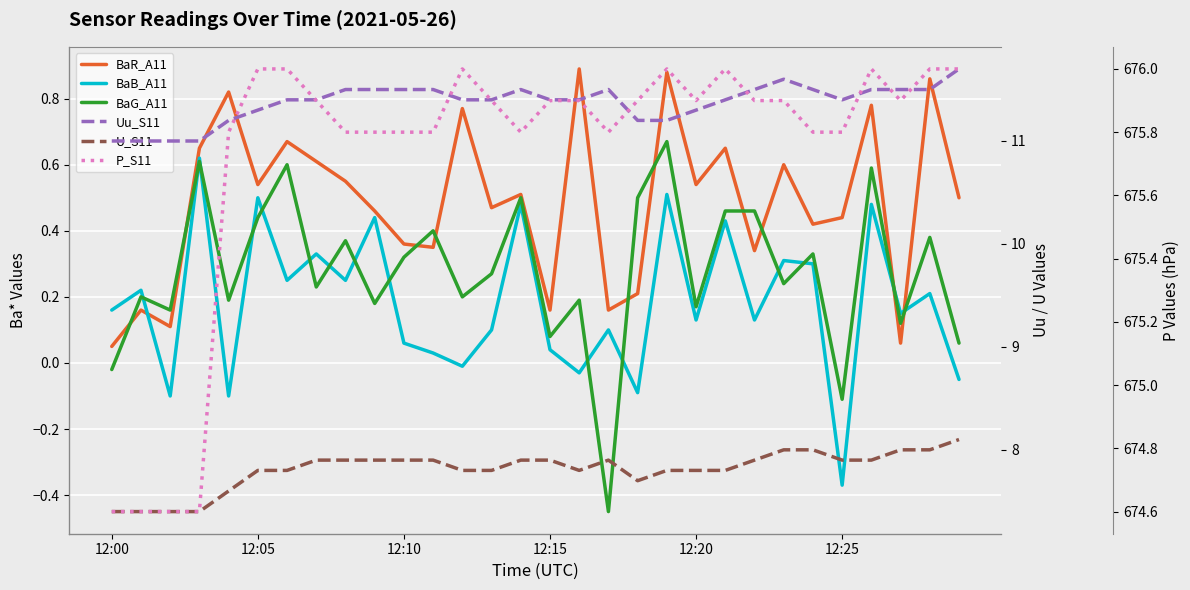

True or false: BaR_A11 has more than 2 interior local peaks.

True